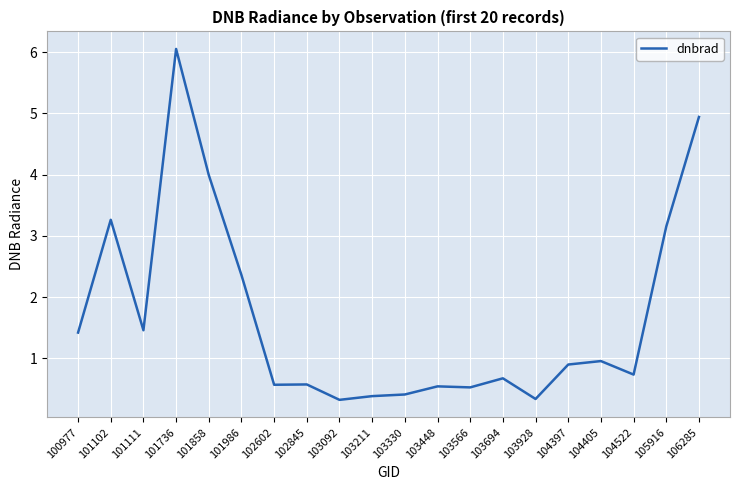

Where is the data nearest to the value 3?

105916